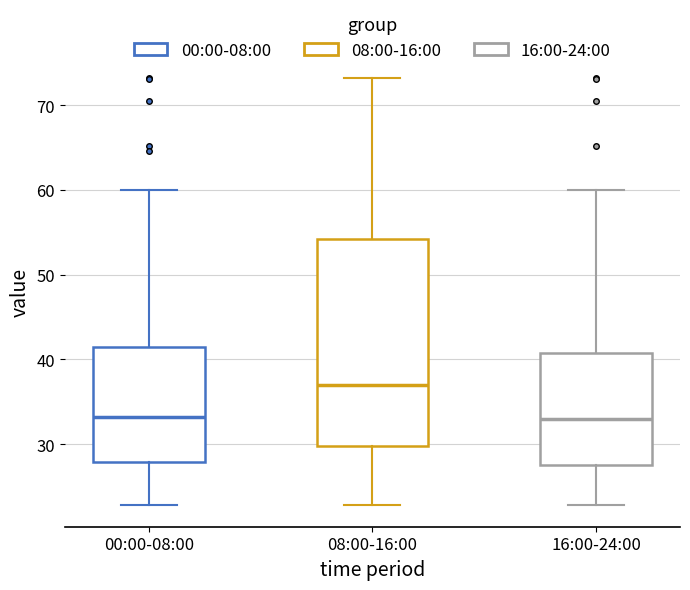

Reading left to right, read every box against the y-axis: the position of its median line, the range the box covers, and the ends of its whiskers. The values are not printed on the chart, so give them approximately, as read against the axis.

00:00-08:00: median 33, box 28 to 41, whiskers 23 to 60
08:00-16:00: median 37, box 30 to 54, whiskers 23 to 73
16:00-24:00: median 33, box 28 to 41, whiskers 23 to 60